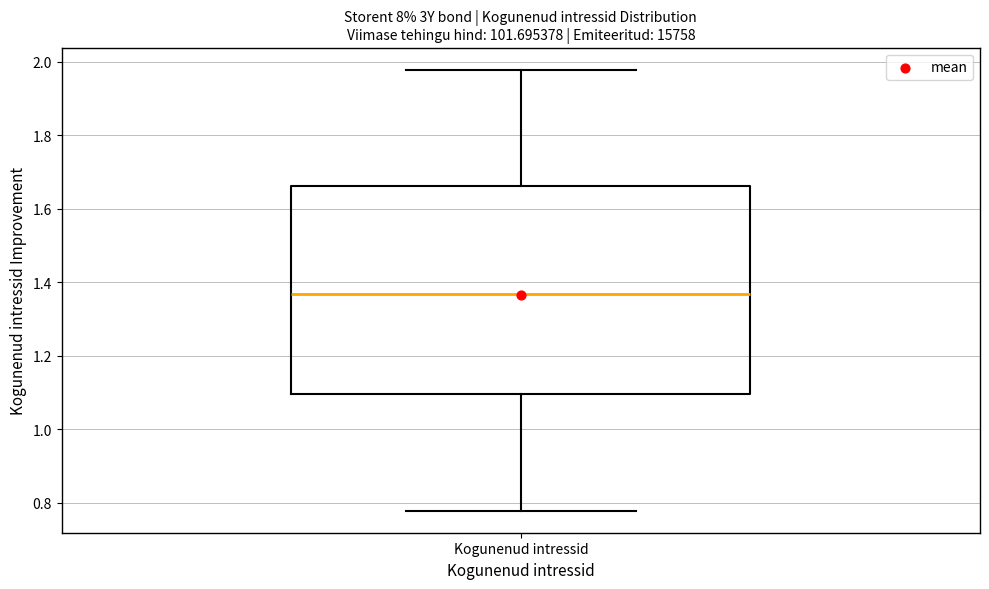

Transcribe this box plot: give where the median line is, the range the box spans, and where the two whiskers end, as read against the y-axis. The values are not printed on the chart, so give them approximately, as read against the axis.

median 1.36, box 1.10 to 1.66, whiskers 0.78 to 1.98